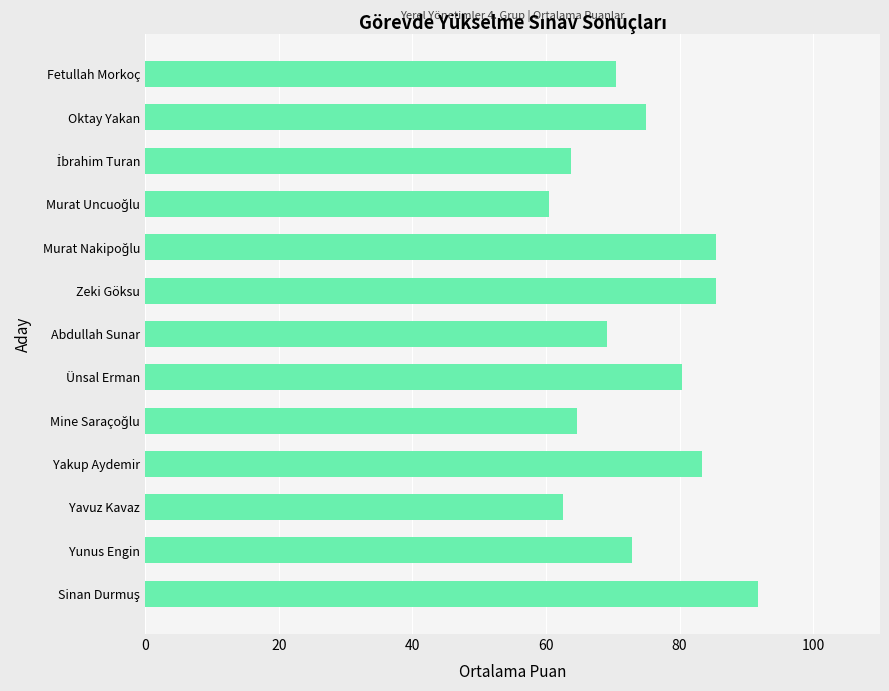

Reading bottom to top, what are all the values shown in this chart?

91.7	72.9	62.5	83.3	64.6	80.4	69.2	85.4	85.4	60.4	63.8	75.0	70.4